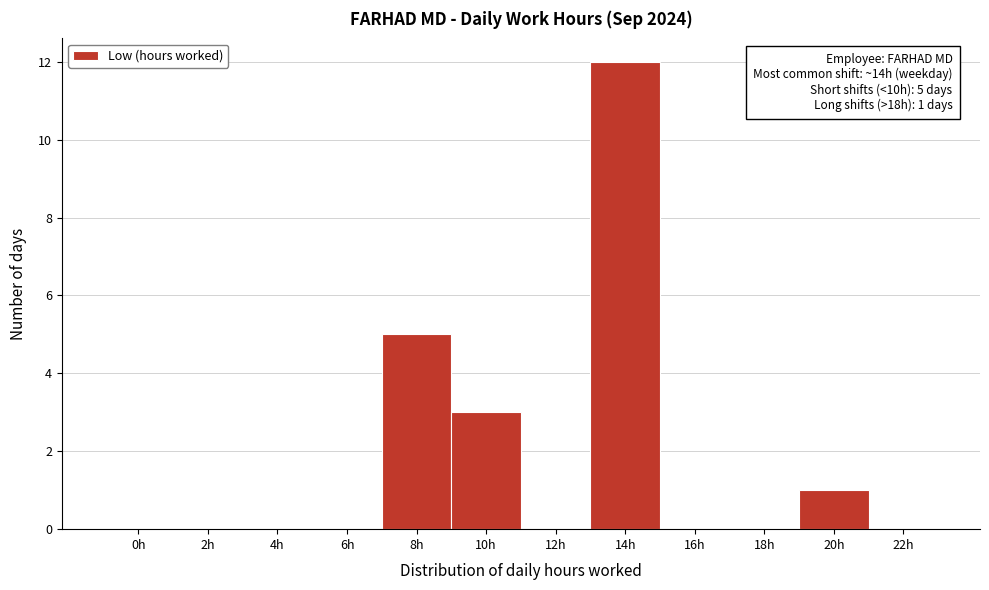

Reading left to right, extract all data points from this chart.

0h=0	2h=0	4h=0	6h=0	8h=5	10h=3	12h=0	14h=12	16h=0	18h=0	20h=1	22h=0